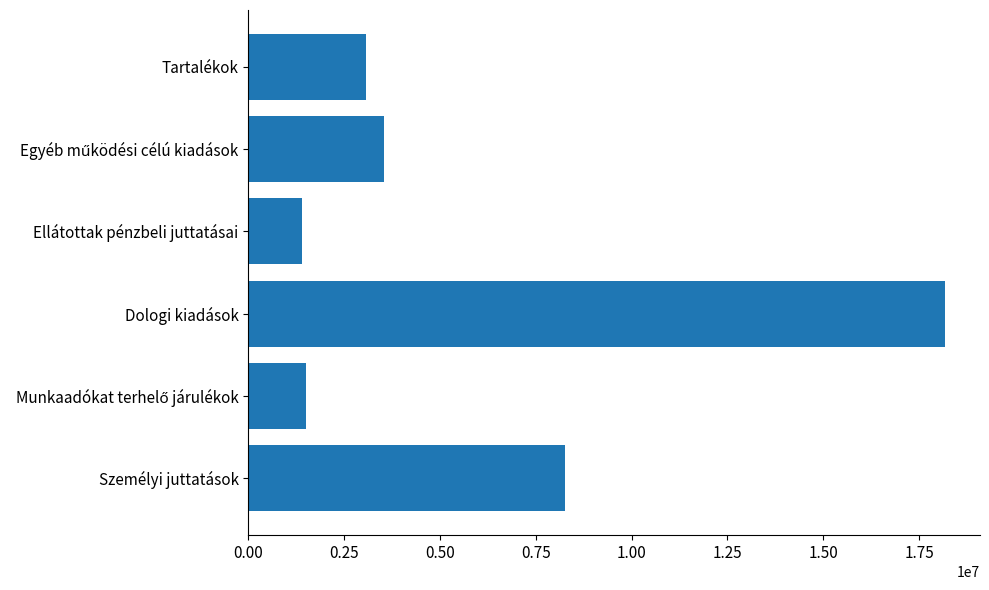

What is the smallest value displayed?

1388525